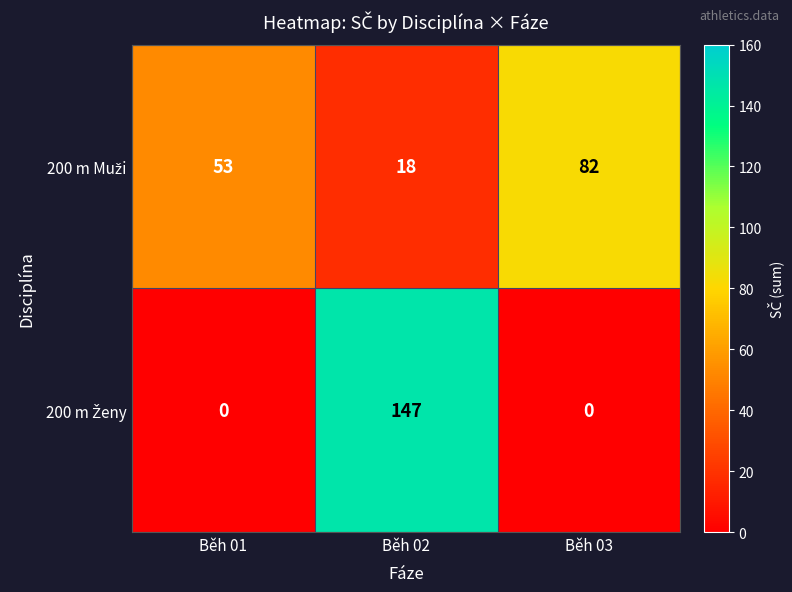

What is the total value across all series at Běh 02?

165